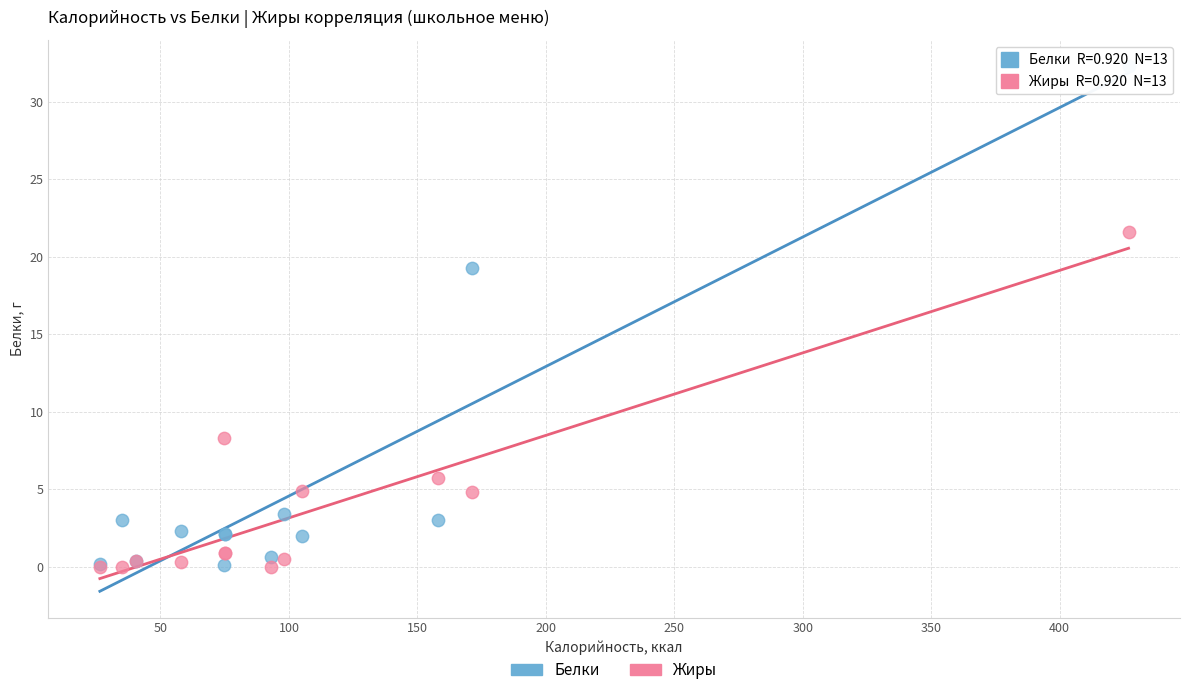

In the Жиры series, what Y value is closest to 10?

8.3